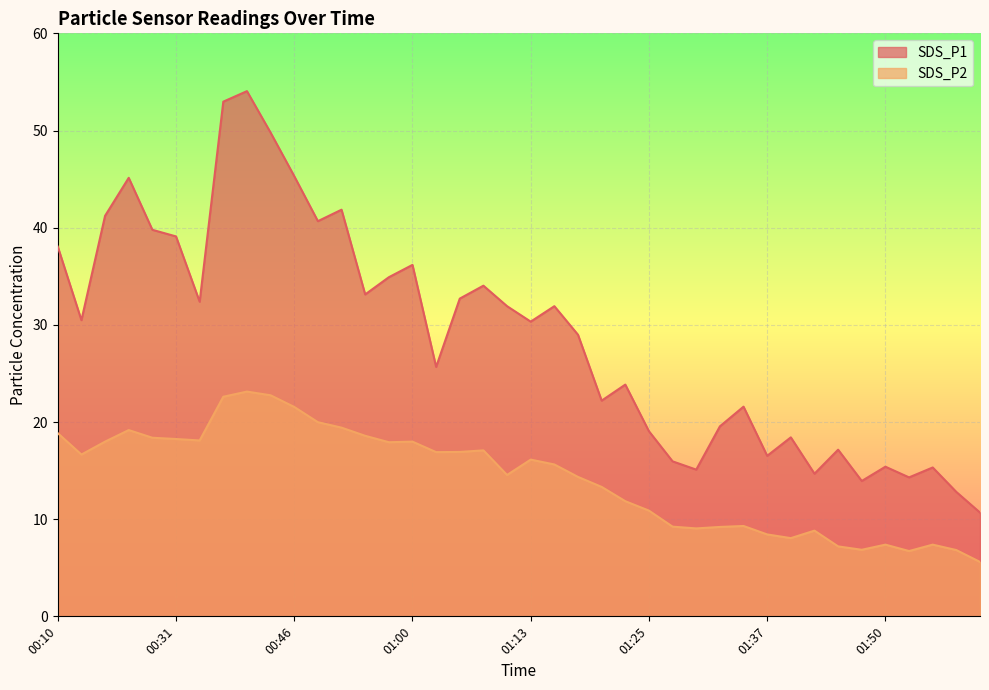

Where is SDS_P2 nearest to the value 14?

01:18